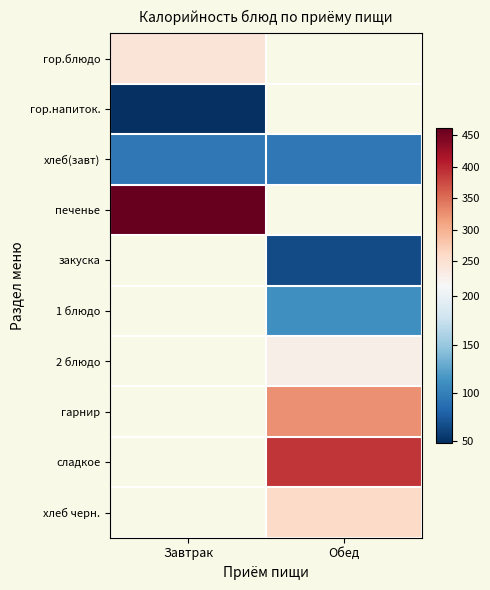

How many data points does each series have?

2